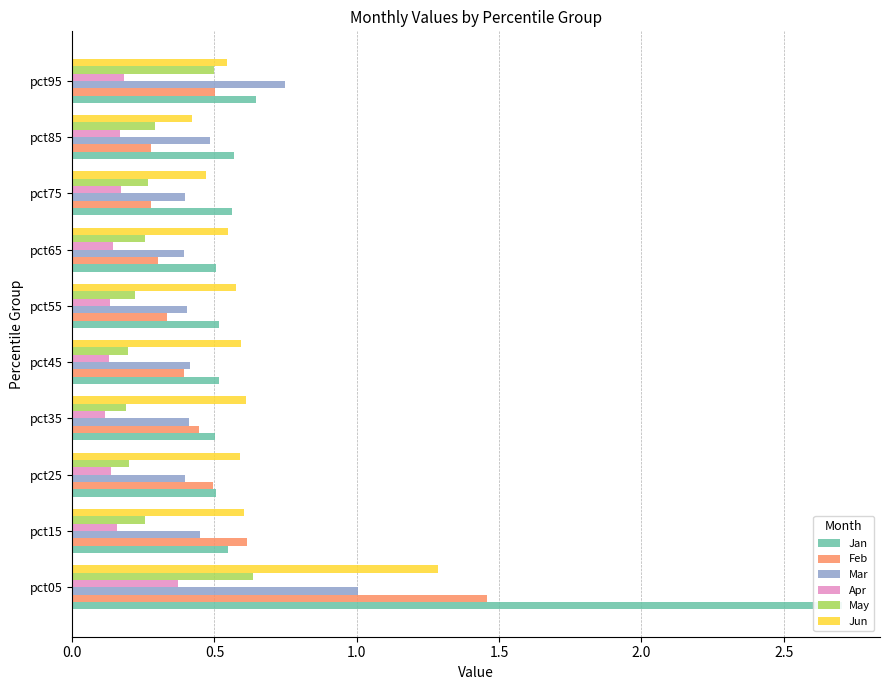

True or false: Jan has a value of 0.5 at pct35.

True